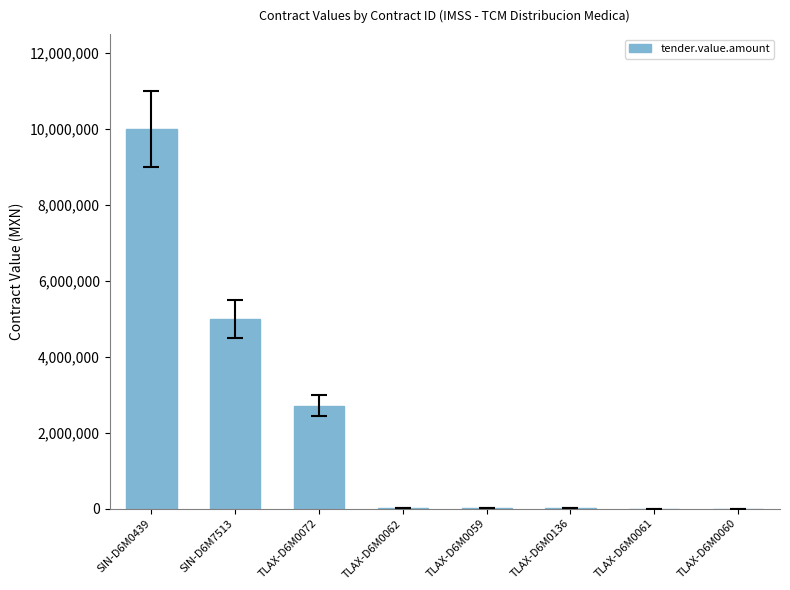

What is the sum of all values?

17770198.0